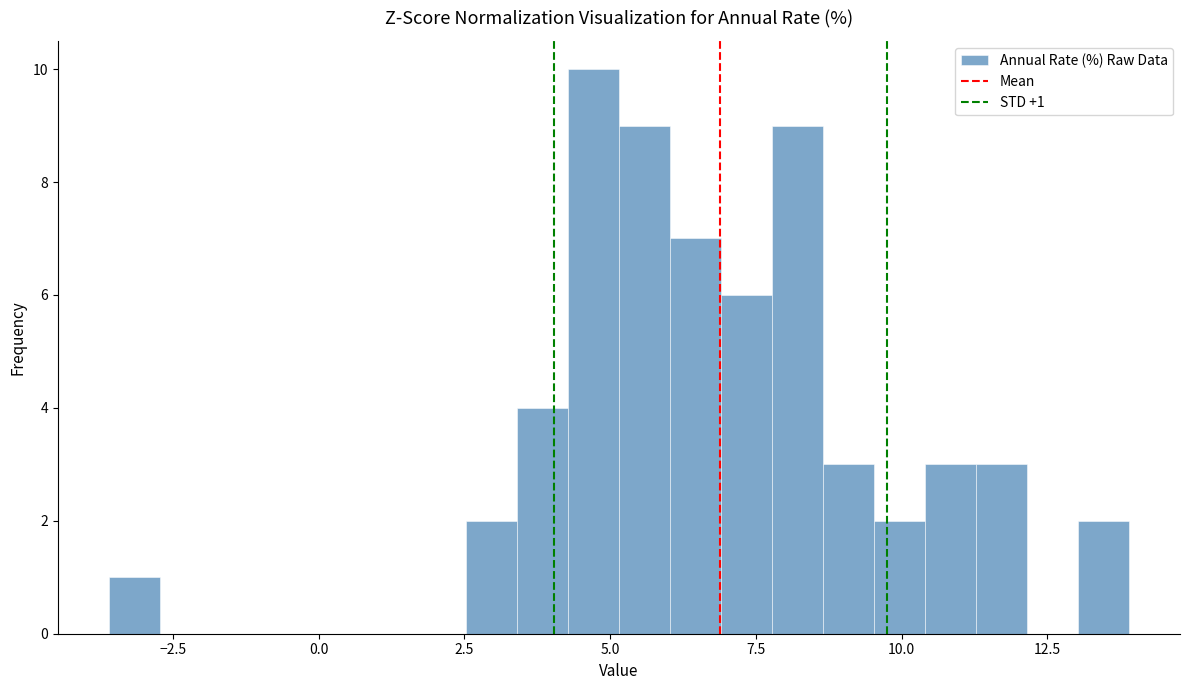

Around what value on the x-axis is the tallest bar? Give the approximate position of its centre, as read against the axis.

4.5